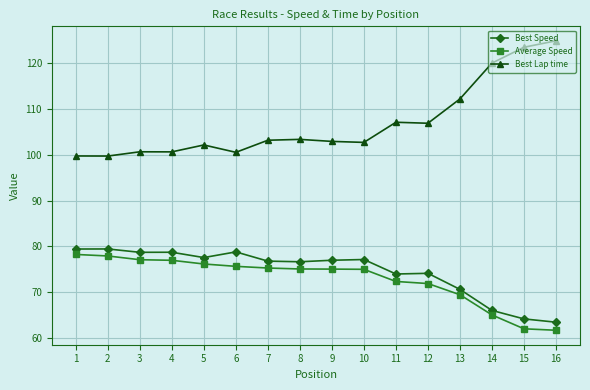

What is the spread (max minus min) of values at 13?

42.8